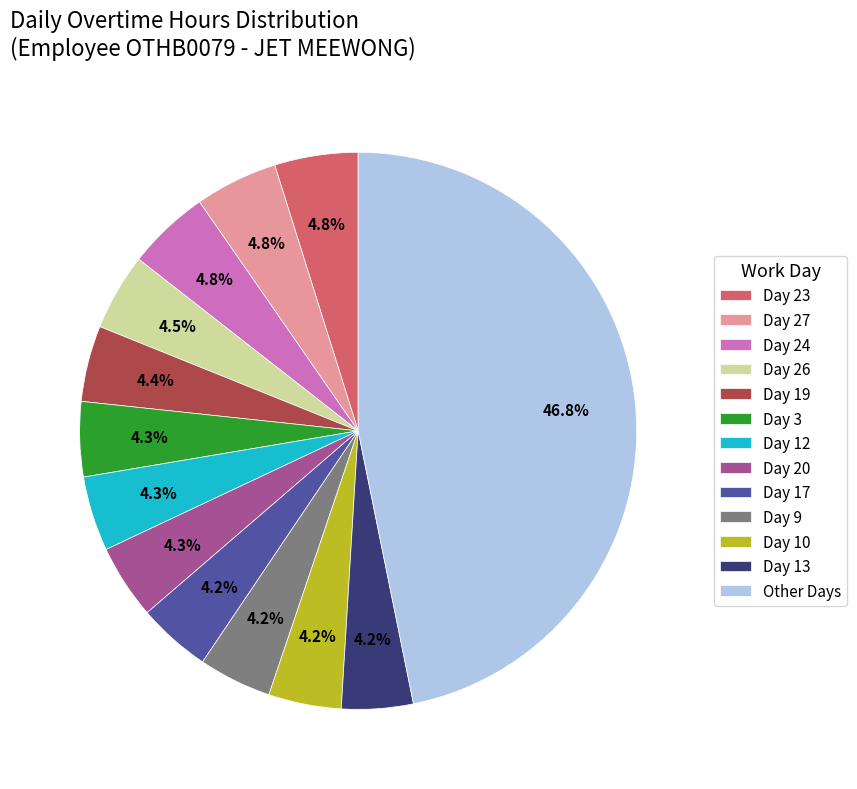

To the nearest percent, what is the difference between the largest and smallest slice percentages?

43%